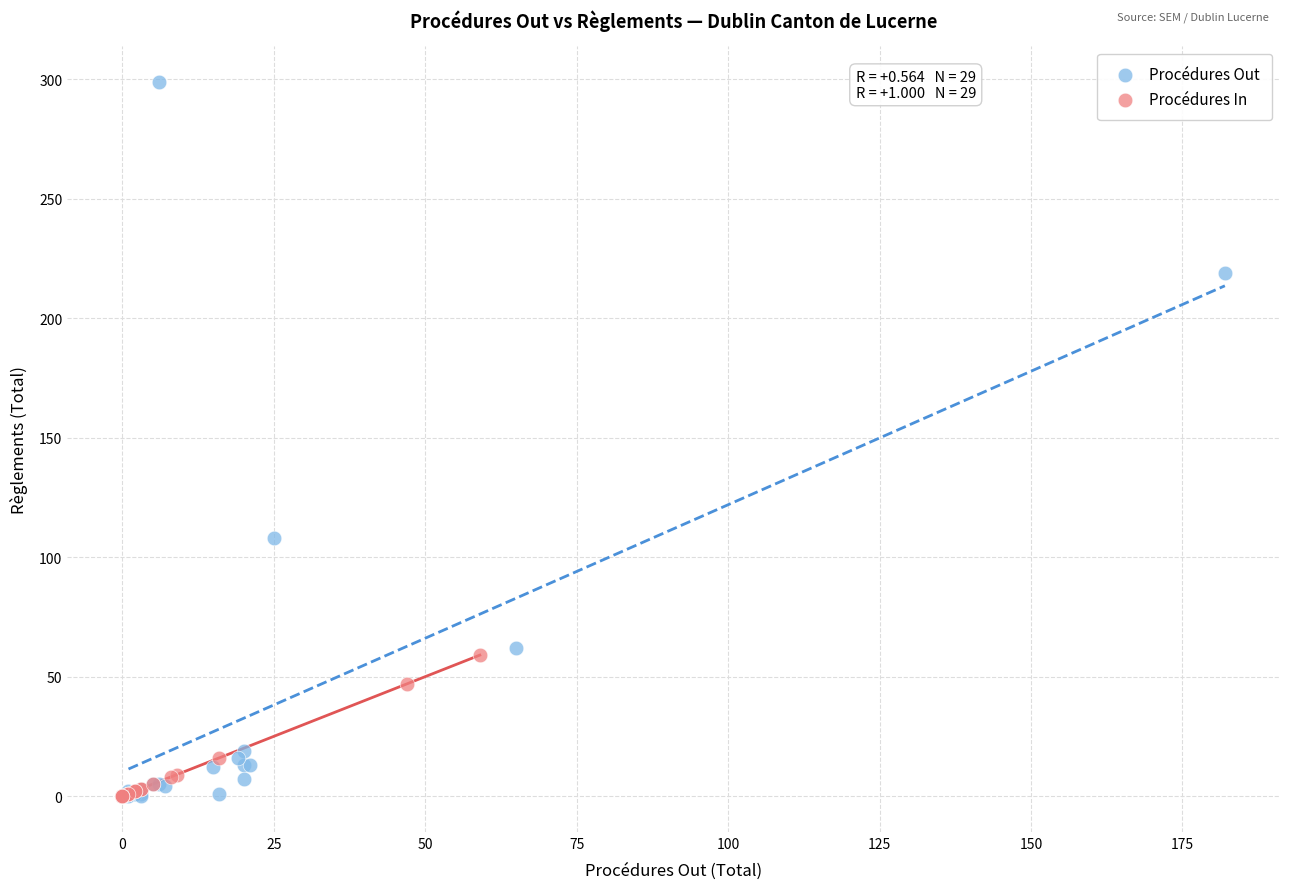

Which series has the largest Y range (max minus min)?

Procédures Out